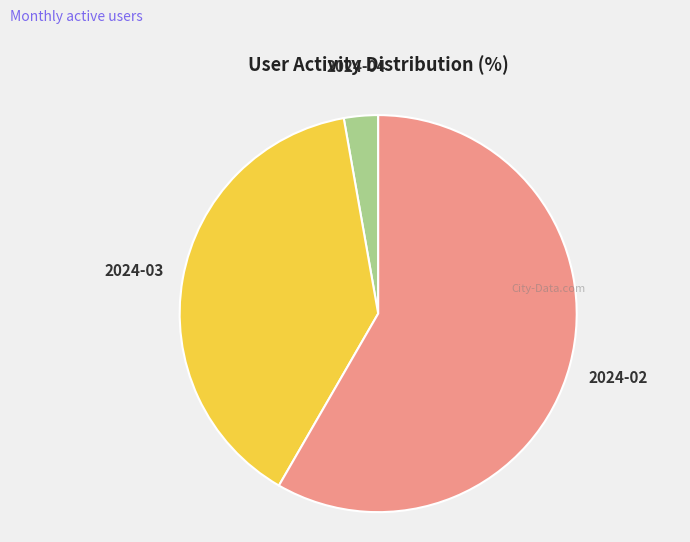

How many slices are in this pie chart?

3